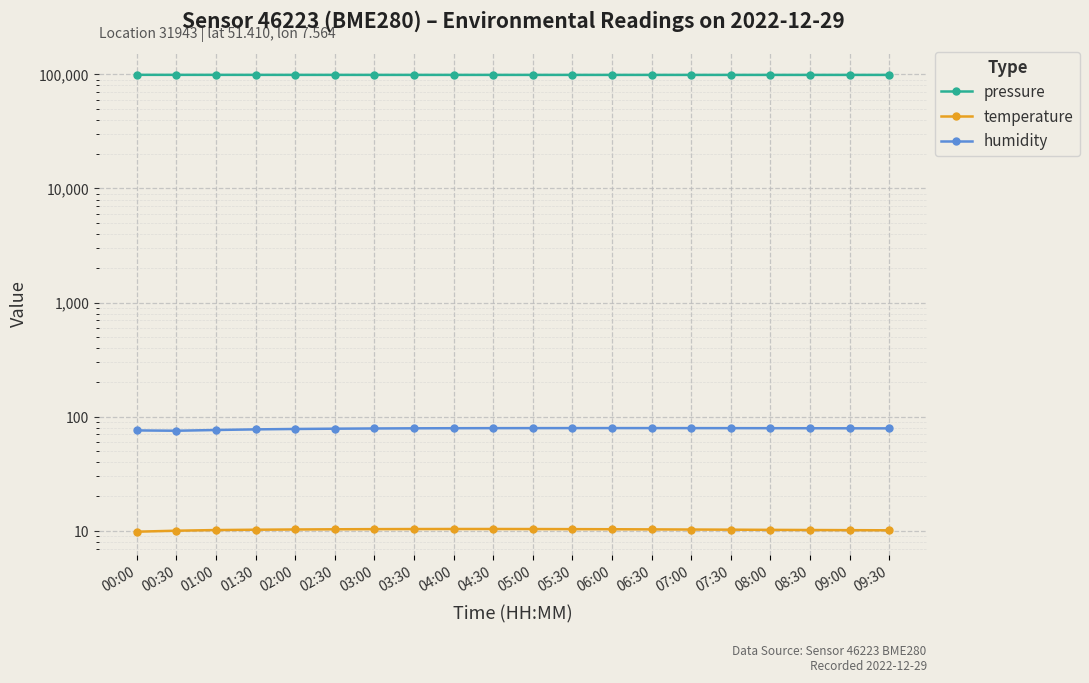

At how many categories does at least one series exceed 4813?

20